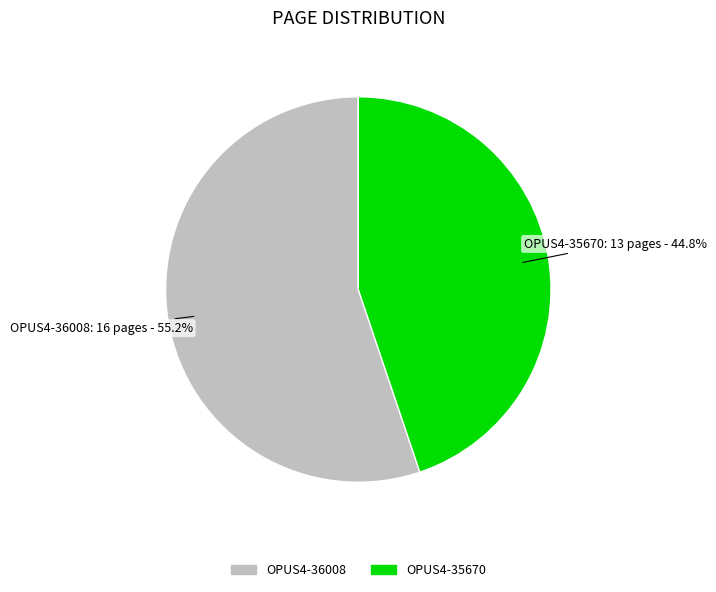

Between OPUS4-36008 and OPUS4-35670, which is larger?

OPUS4-36008